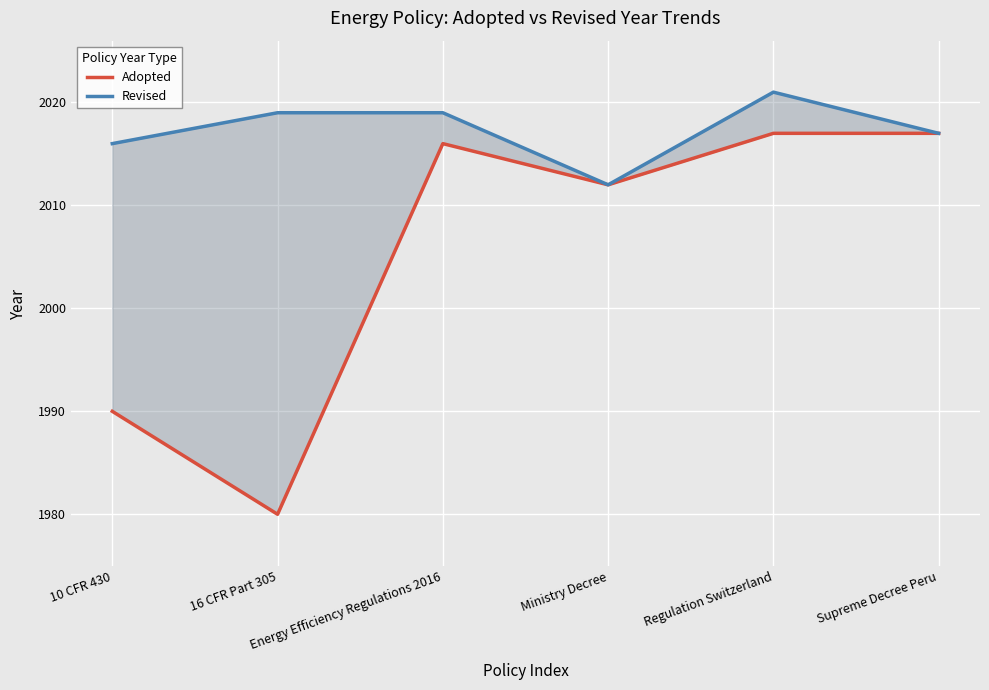

True or false: Revised and Adopted intersect in this chart.

False